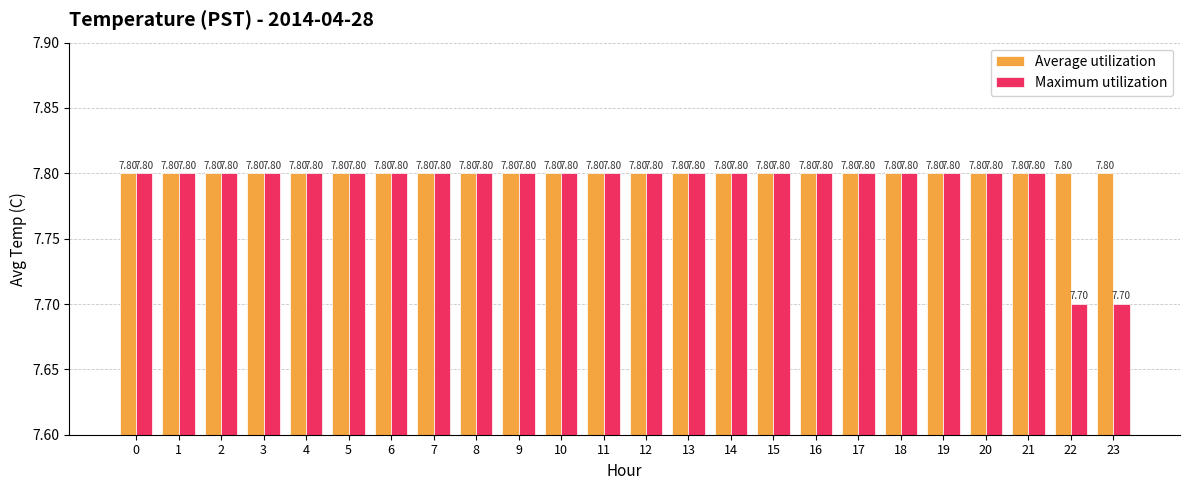

What is the total value across all series at 16?

15.6